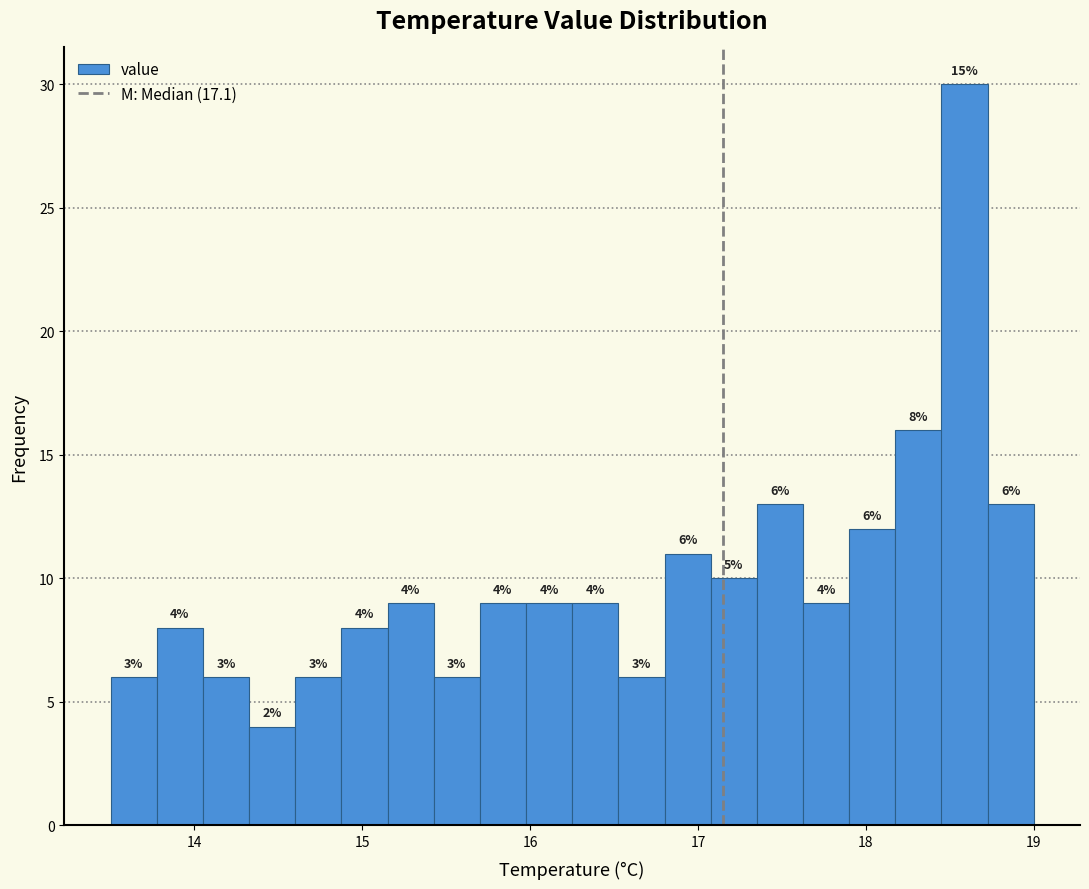

Around what value on the x-axis is the tallest bar? Give the approximate position of its centre, as read against the axis.

18.6